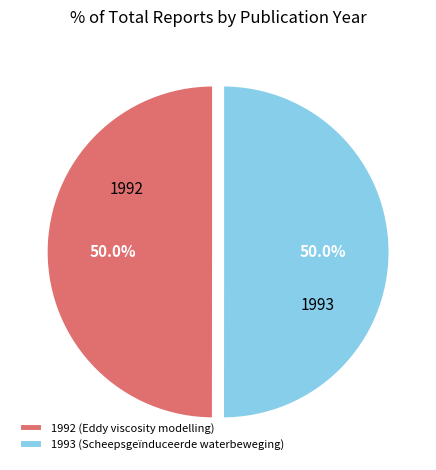

To the nearest percent, what portion does 1992 (Eddy viscosity modelling) represent?

50%